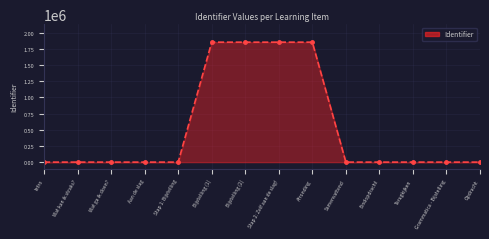

What is the value of the 9th point from the left?

1851392